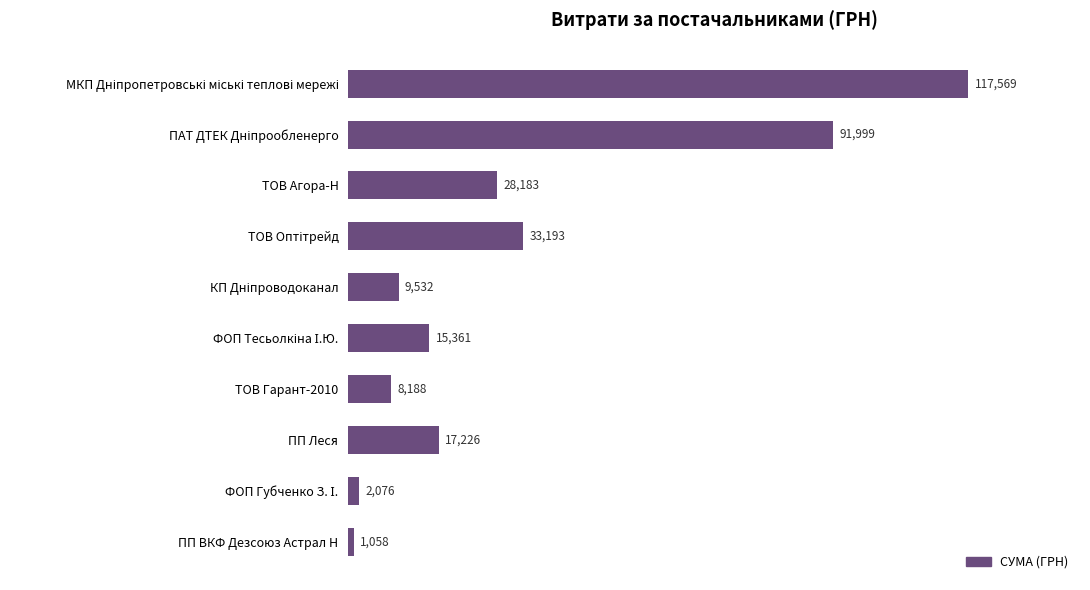

How many values are below 17225?

5